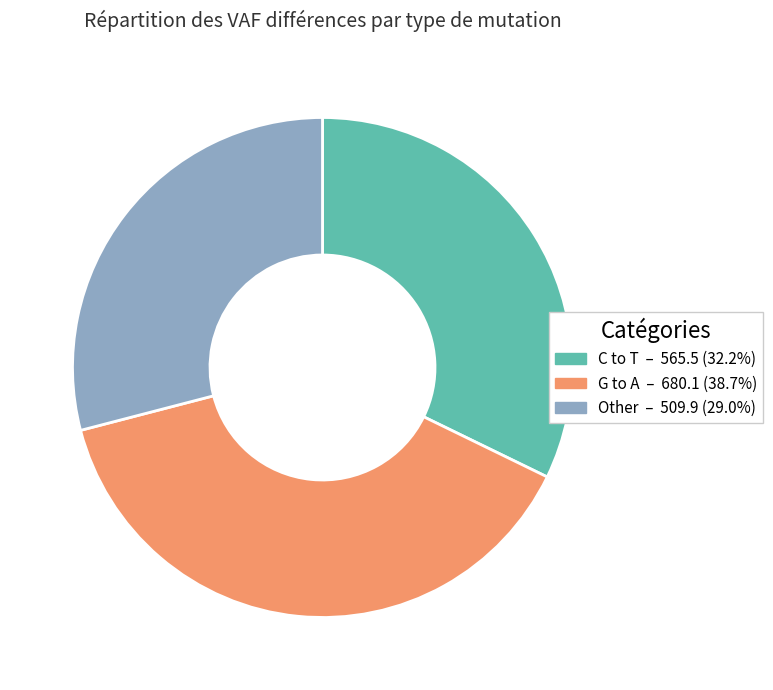

Does any single category account for the majority?

No